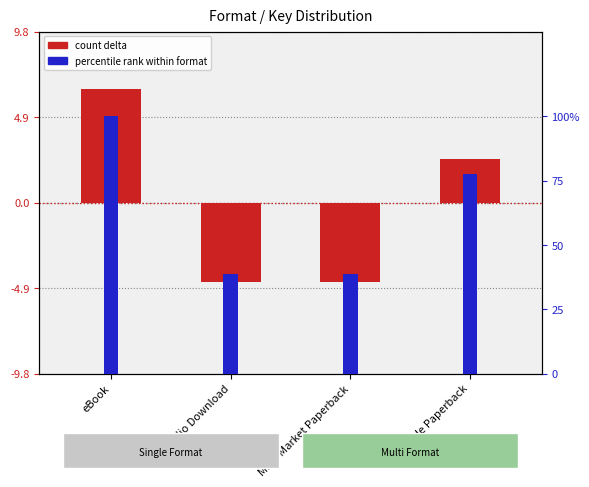

Between eBook and Audio Download, which is larger?

eBook